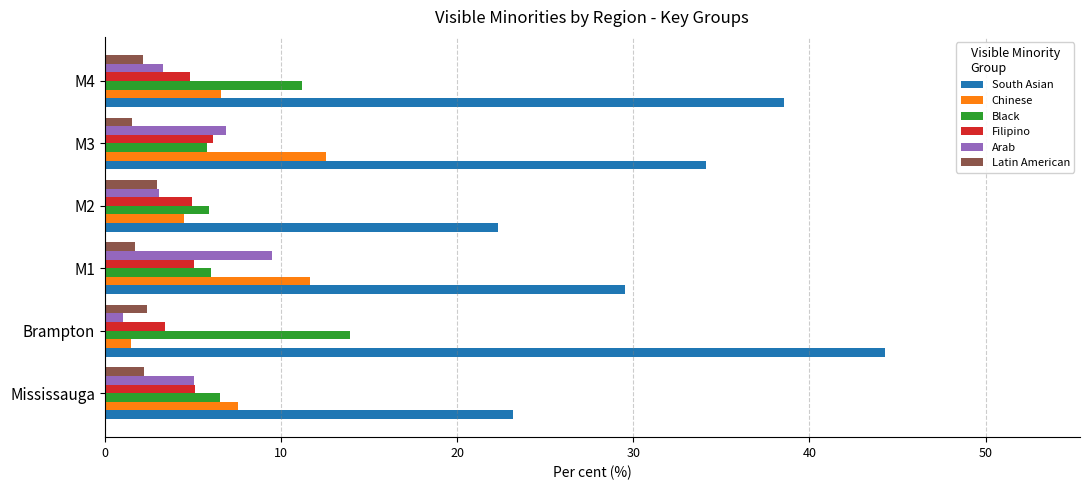

True or false: South Asian has a value of 14.8 at Brampton.

False